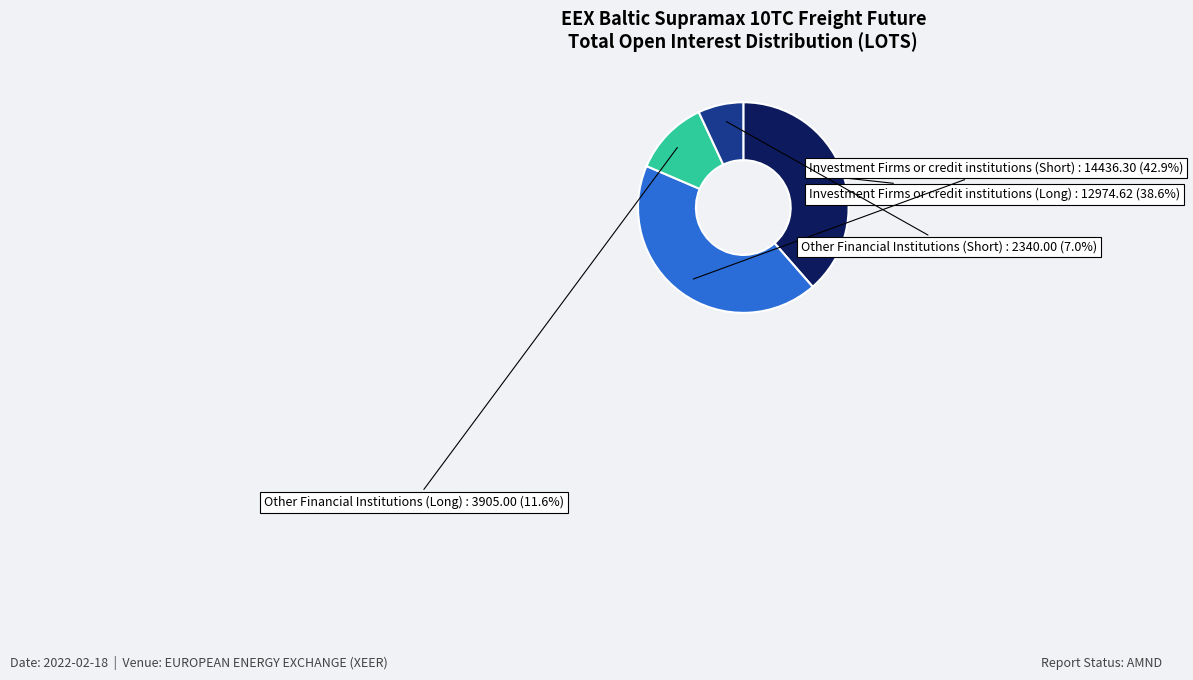

Is there any slice that represents more than half of the pie?

No